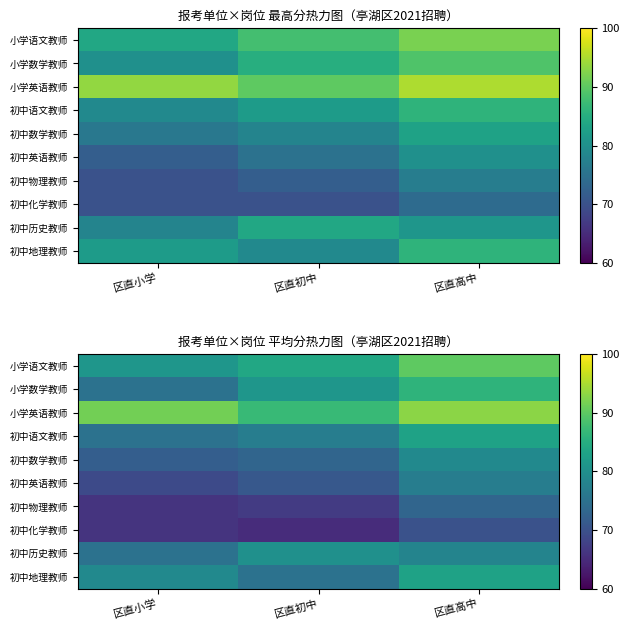

At which label does 小学英语教师 first exceed 91?

区直小学